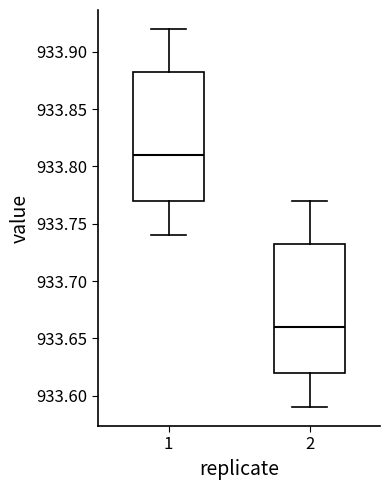

Reading left to right, transcribe this box plot: for each box, give where its median line is, the range the box spans, and where its two whiskers end, as read against the y-axis. The values are not printed on the chart, so give them approximately, as read against the axis.

1: median 933.810, box 933.770 to 933.885, whiskers 933.740 to 933.920
2: median 933.660, box 933.620 to 933.735, whiskers 933.590 to 933.770